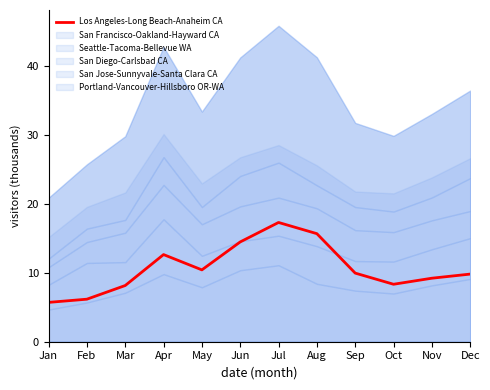

The value at May is 3.7. True or false?

False